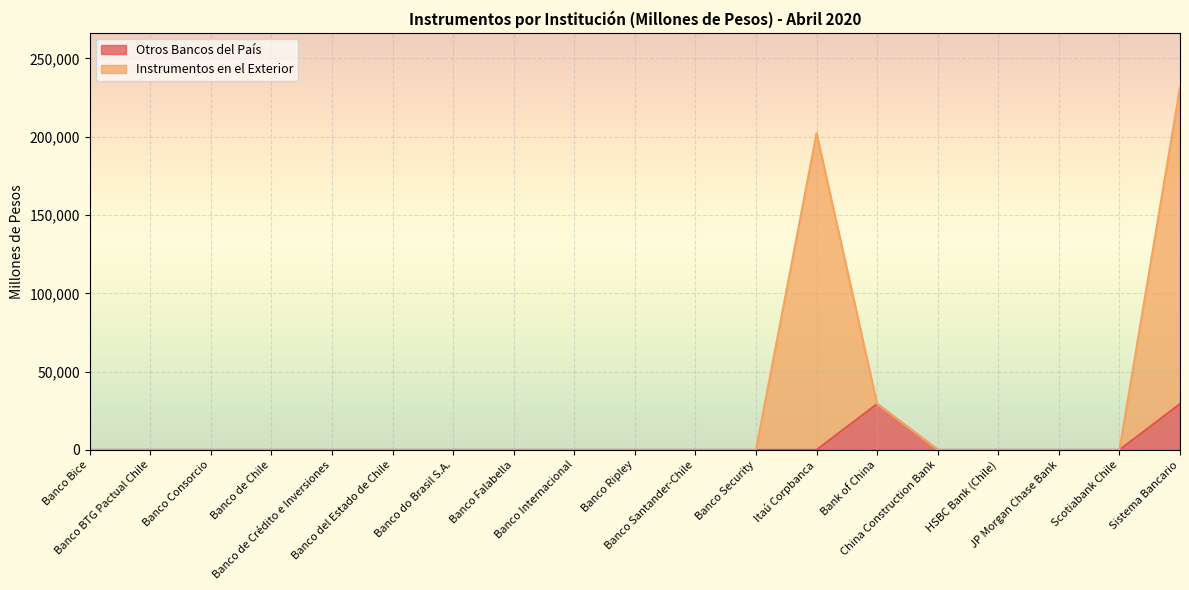

True or false: Instrumentos en el Exterior has more than 2 interior local peaks.

False